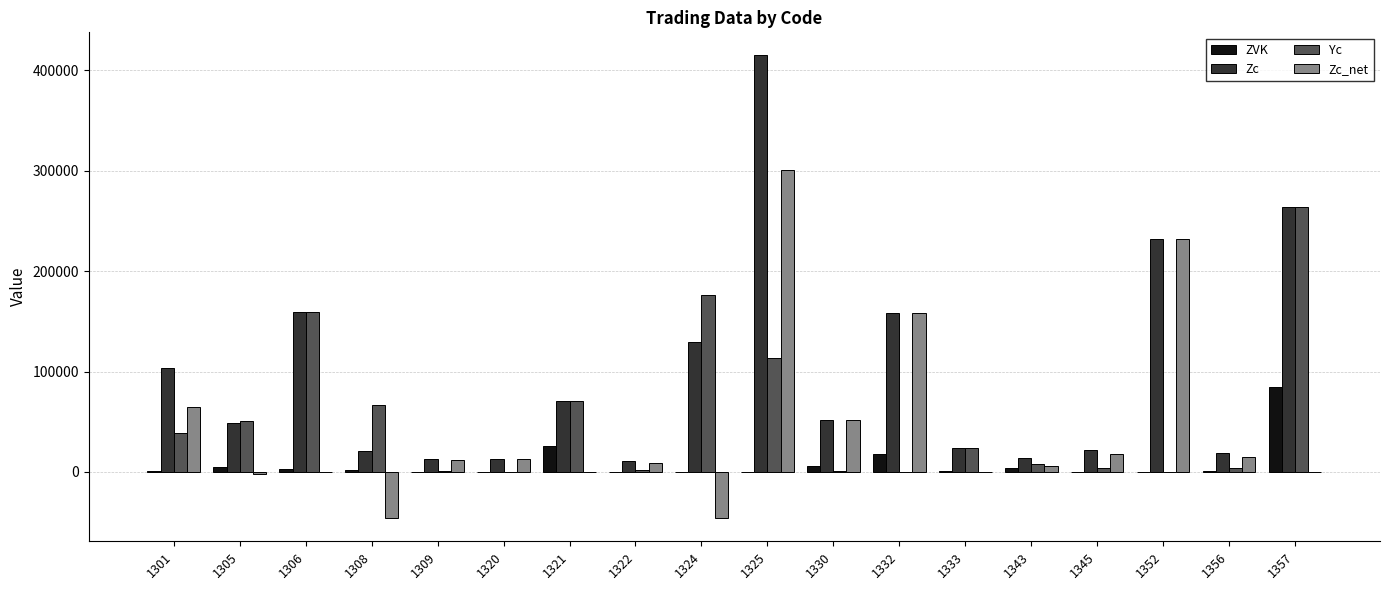

Which series has the largest total across all categories?

Zc